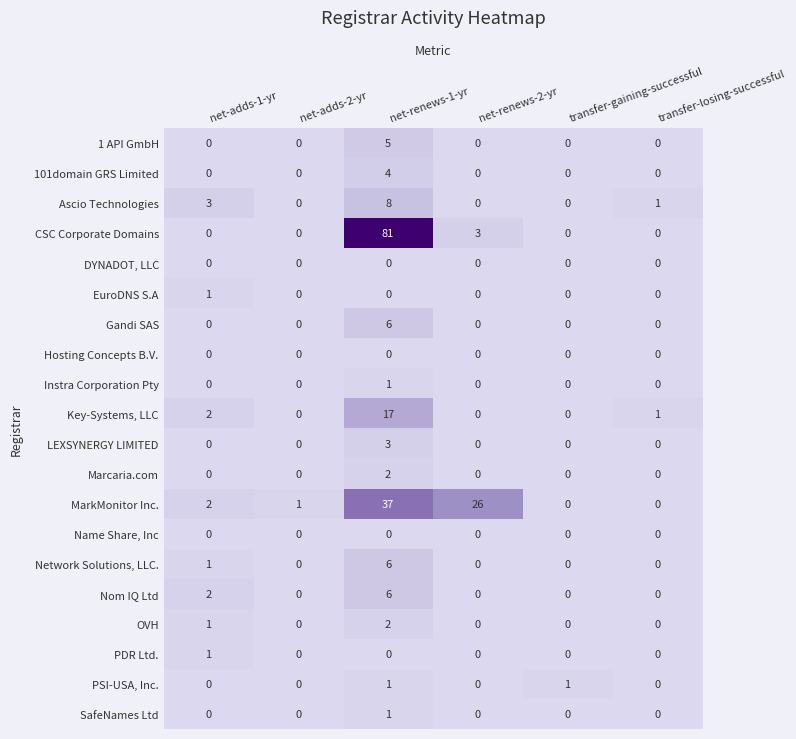

At how many categories does at least one series exceed 0?

6